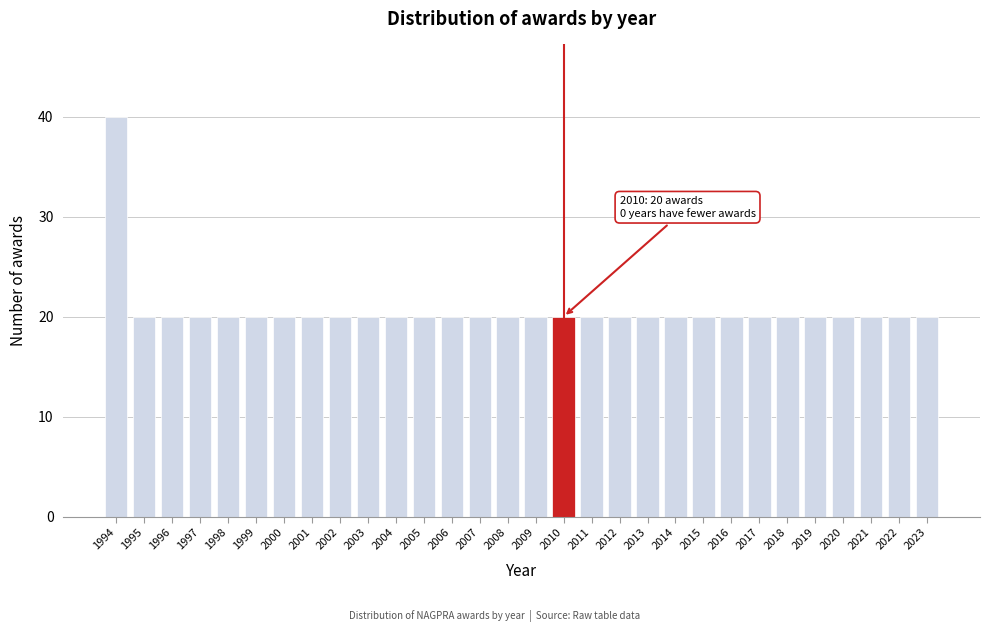

Reading left to right, transcribe all the data shown in this chart.

40	20	20	20	20	20	20	20	20	20	20	20	20	20	20	20	20	20	20	20	20	20	20	20	20	20	20	20	20	20